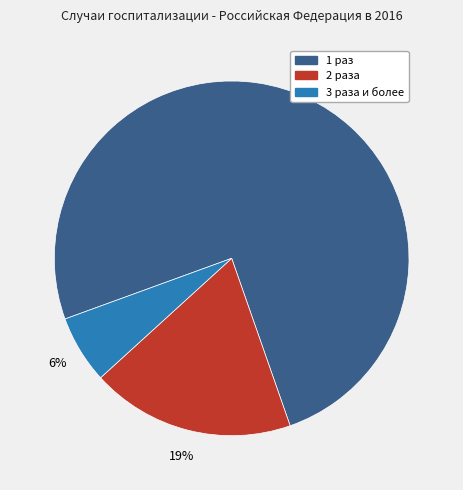

To the nearest percent, what is the combined percentage of 1 раз and 3 раза и более?

81%